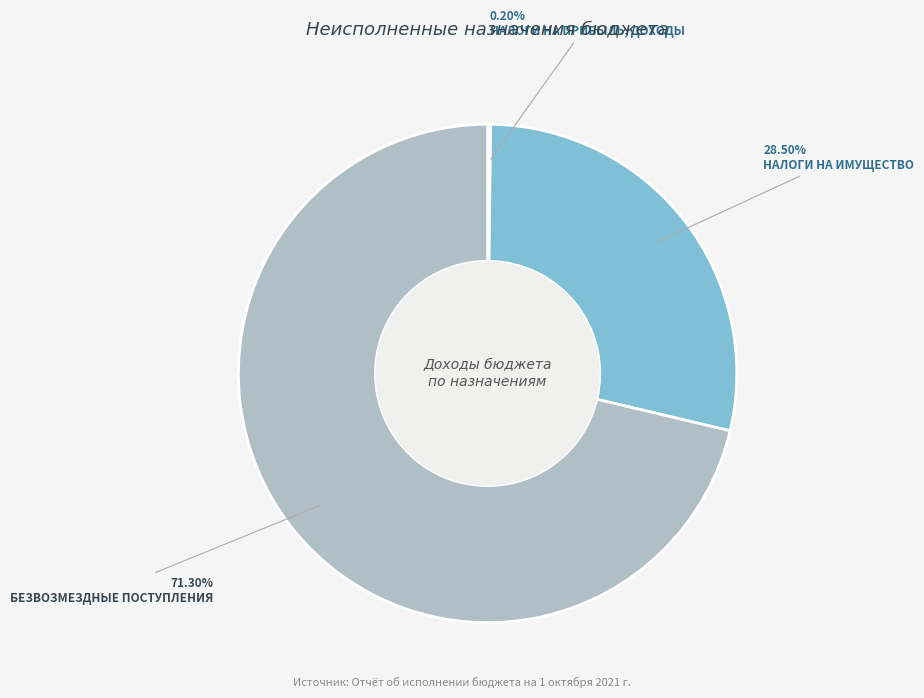

Which category has the biggest portion of the pie?

БЕЗВОЗМЕЗДНЫЕ ПОСТУПЛЕНИЯ